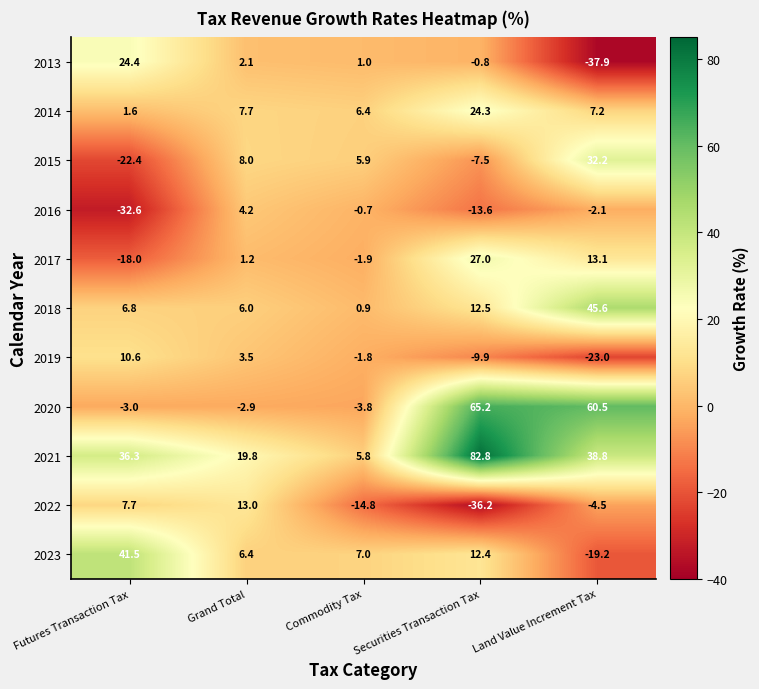

The 2023 series shows -32.9 at Land Value Increment Tax. True or false?

False